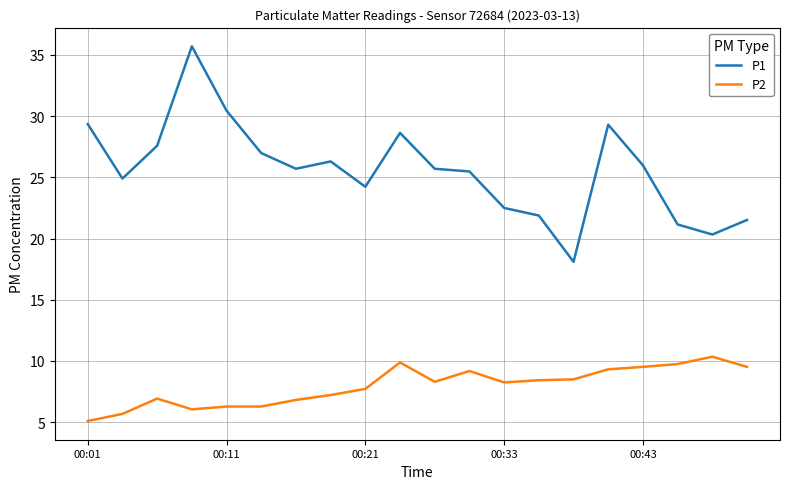

At how many categories does at least one series exceed 20?

19